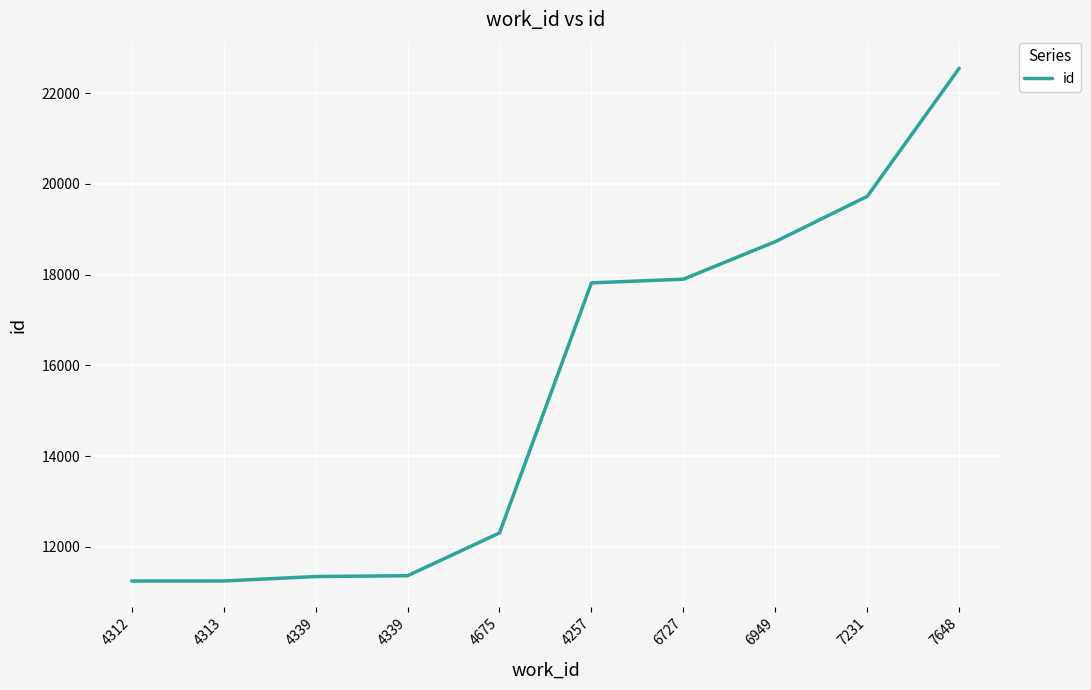

Rank the categories by value from highest to lowest.

7648, 7231, 6949, 6727, 4257, 4675, 4339, 4339, 4313, 4312